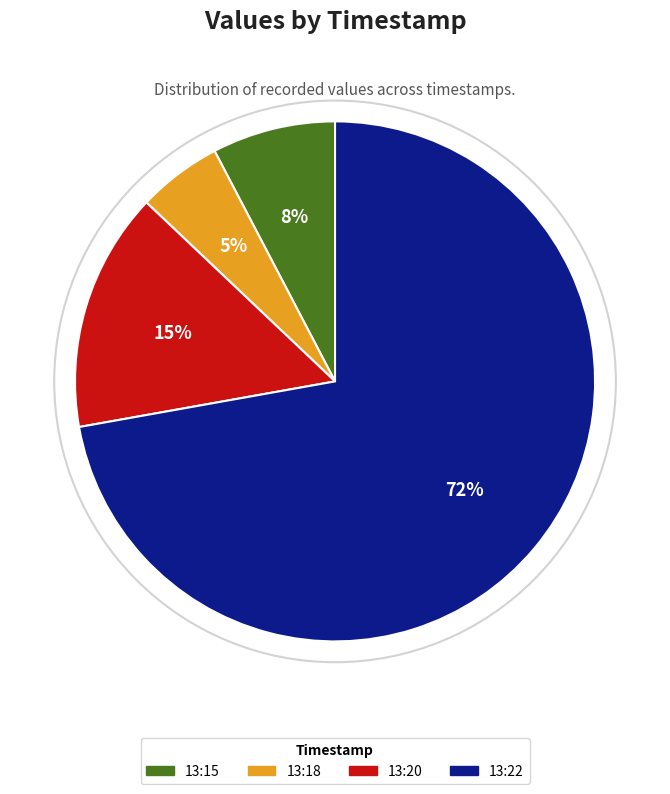

How many segments does this pie chart have?

4